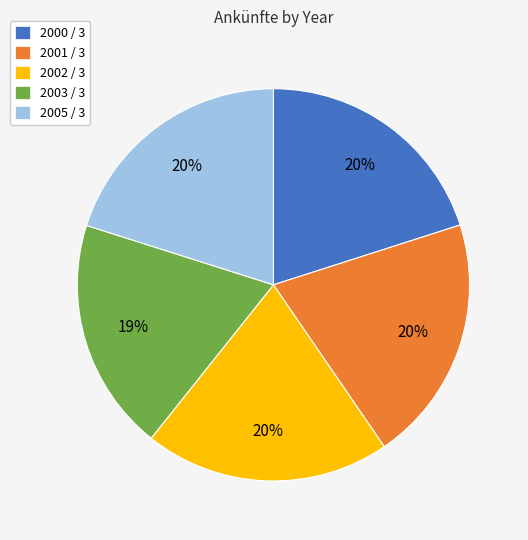

What is the smallest slice in the pie chart?

2003 / 3